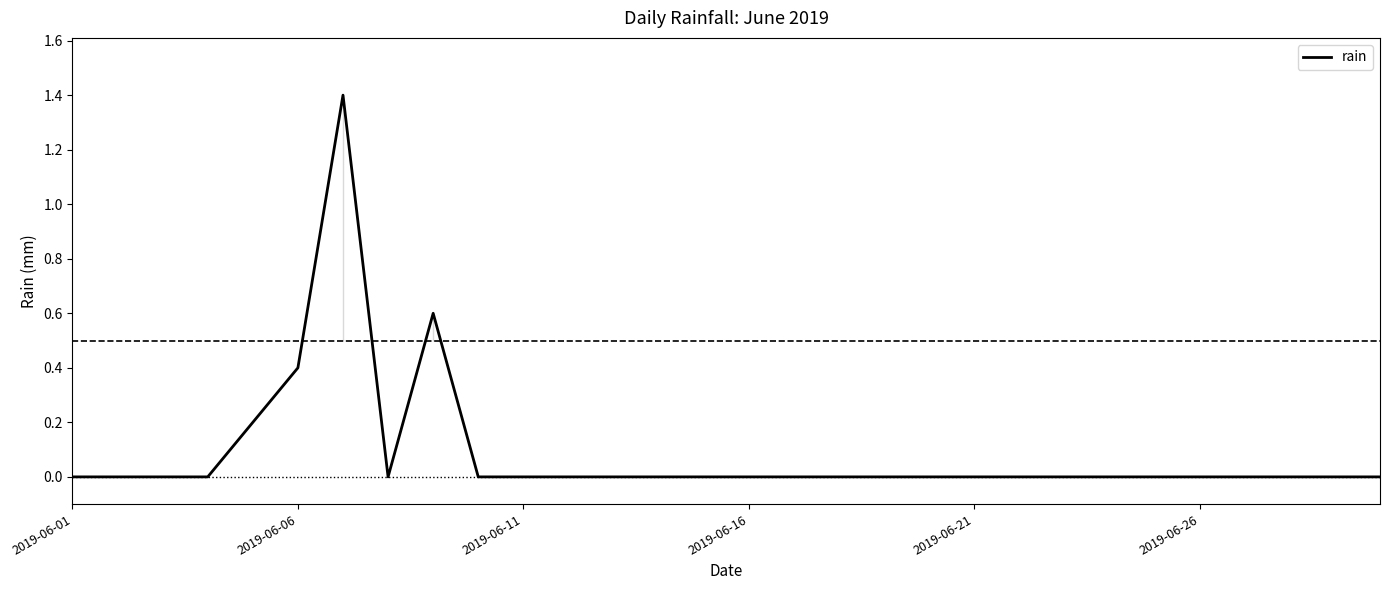

Reading left to right, transcribe all the data shown in this chart.

0.0	0.0	0.0	0.0	0.2	0.4	1.4	0.0	0.6	0.0	0.0	0.0	0.0	0.0	0.0	0.0	0.0	0.0	0.0	0.0	0.0	0.0	0.0	0.0	0.0	0.0	0.0	0.0	0.0	0.0